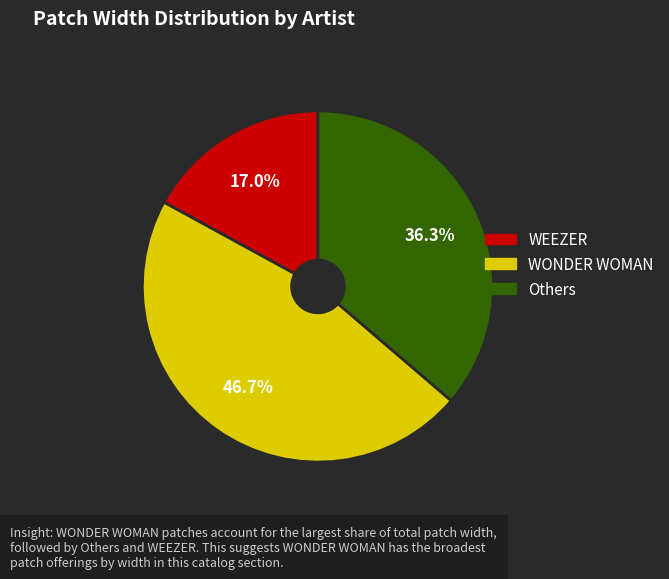

Does any single category account for the majority?

No